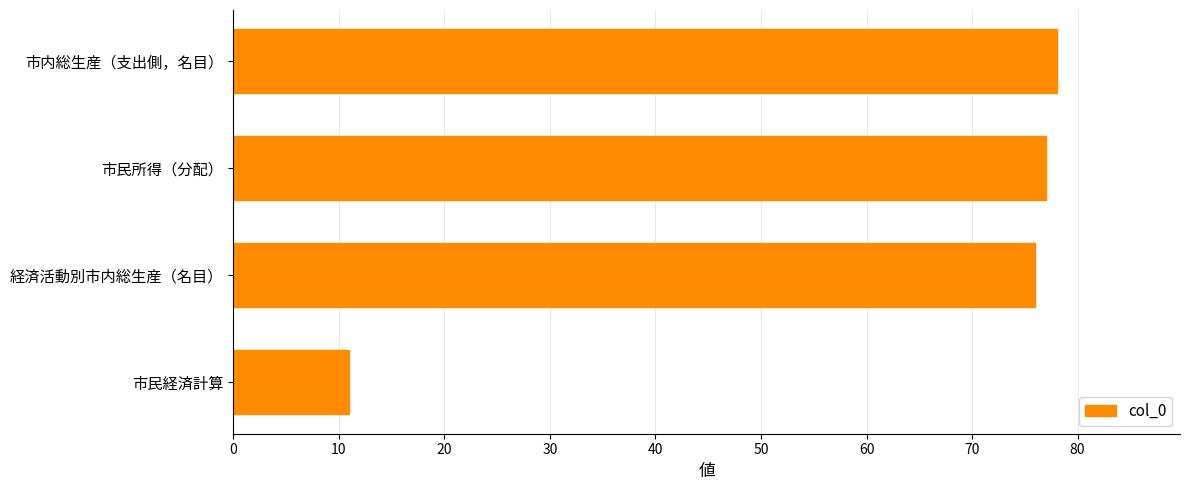

What is the sum of all values?

242